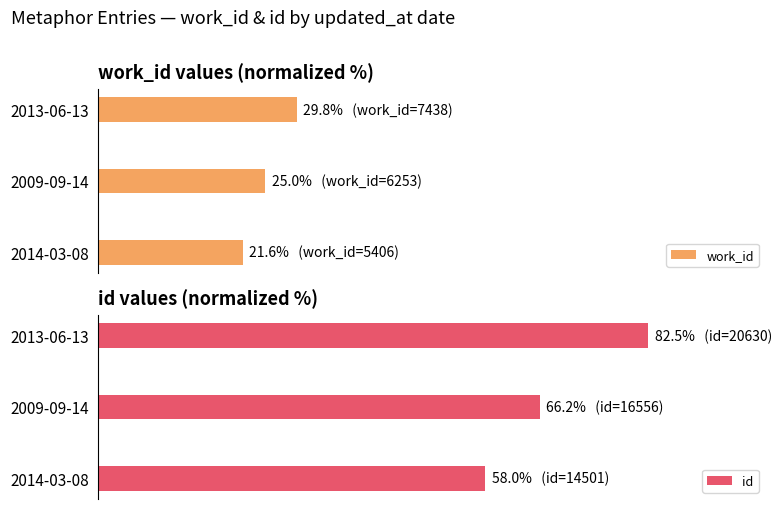

What is the sum of the work_id values at 2009-09-14 and 2013-06-13?

54.8